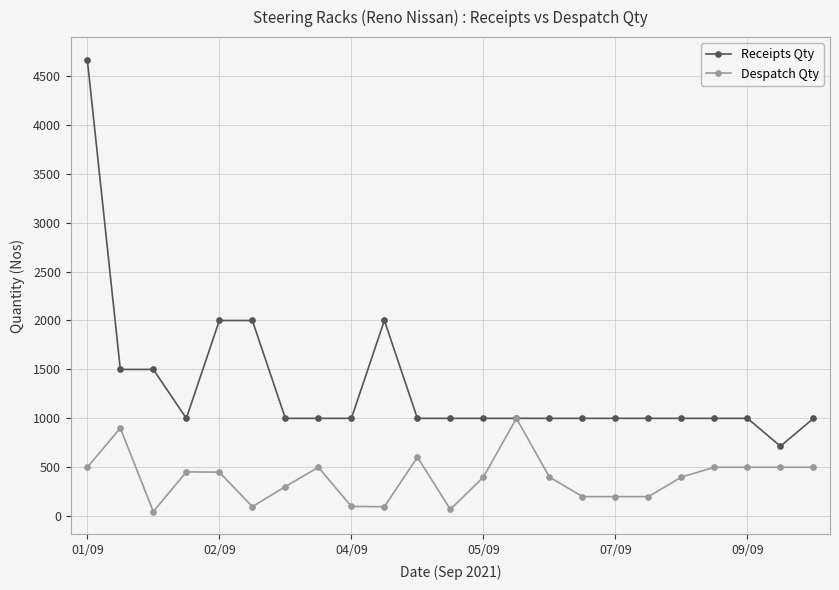

What is the maximum value shown in the chart?

4665